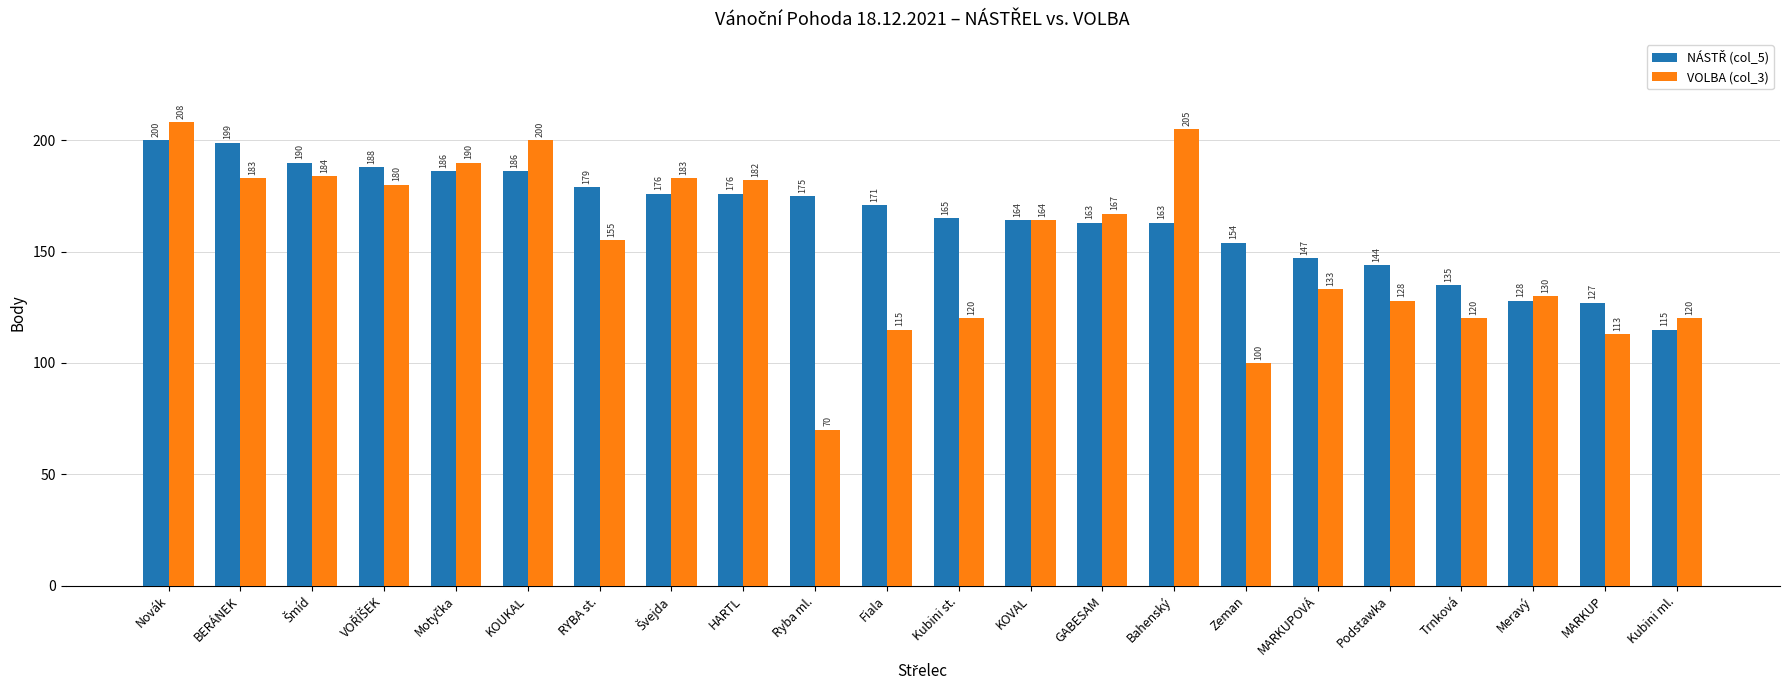

Read the VOLBA (col_3) value at BERÁNEK, to the nearest 50.

200